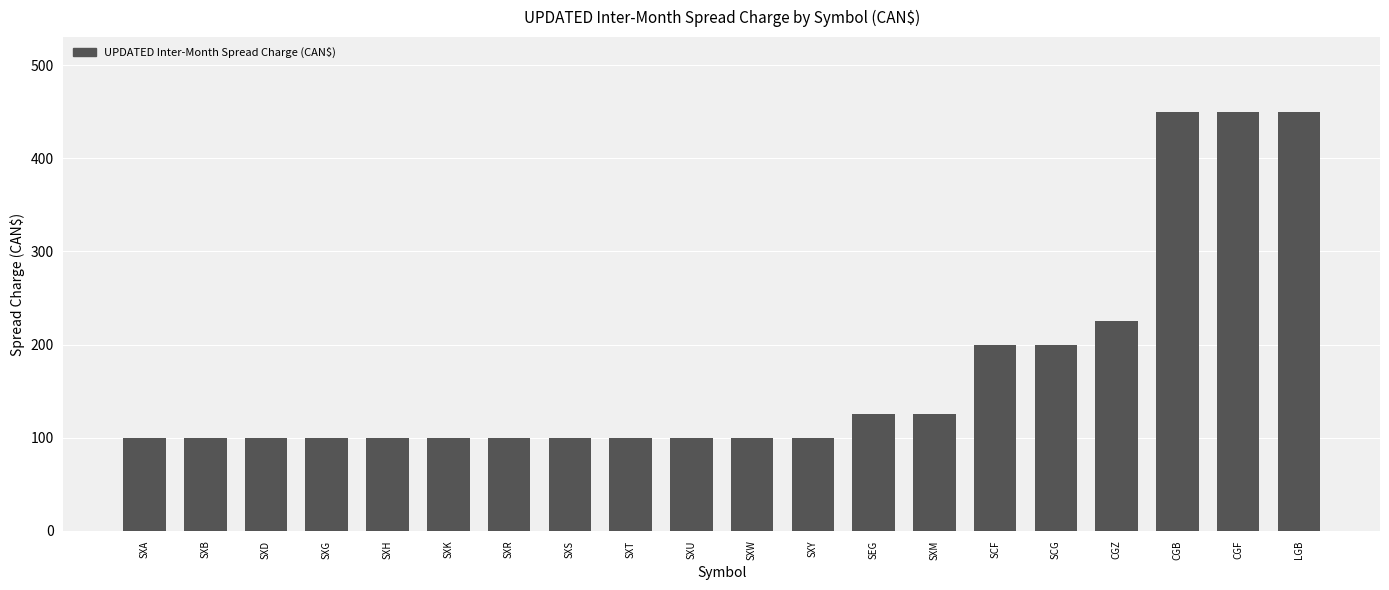

What is the average value?

171